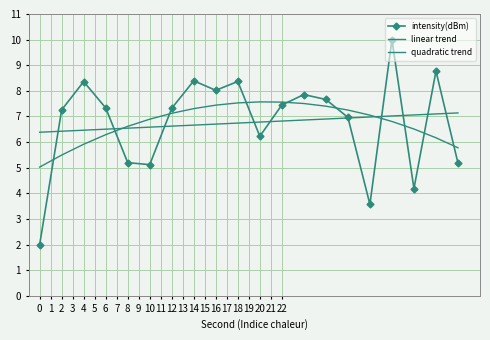

What are all the series names shown in the legend?

intensity(dBm), linear trend, quadratic trend